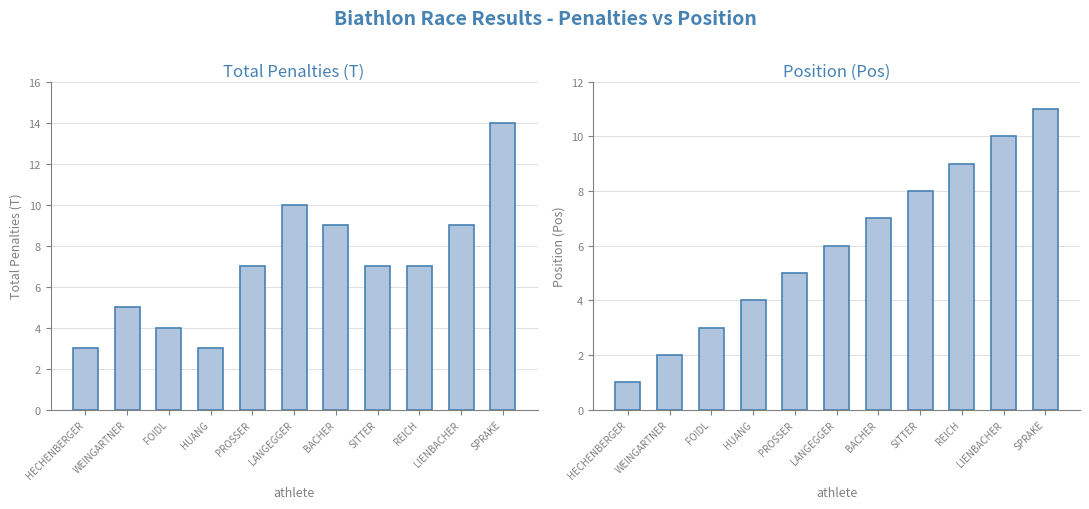

At which label is Total Penalties (T) closest to 8?

PROSSER